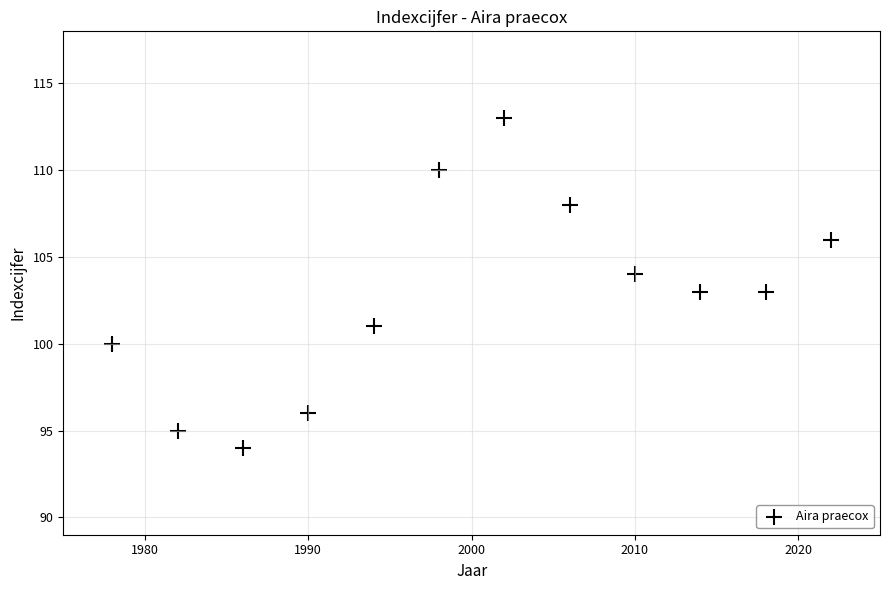

What is the average Y value?

103